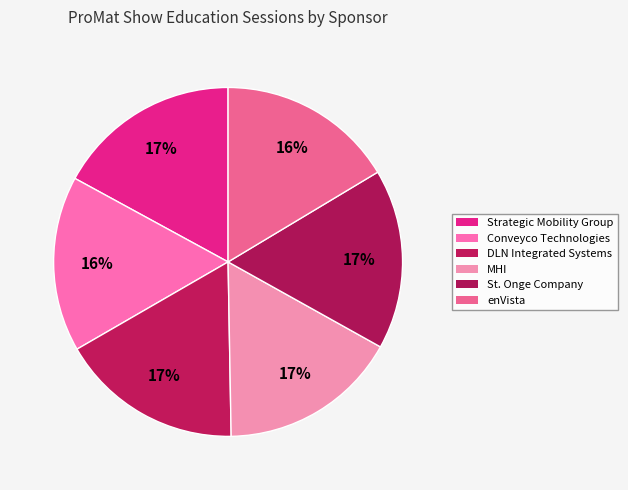

To the nearest percent, what portion does MHI represent?

17%